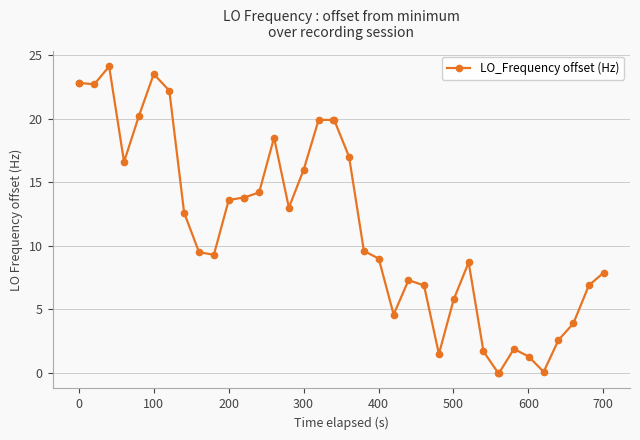

What is the greatest value displayed?

24.1